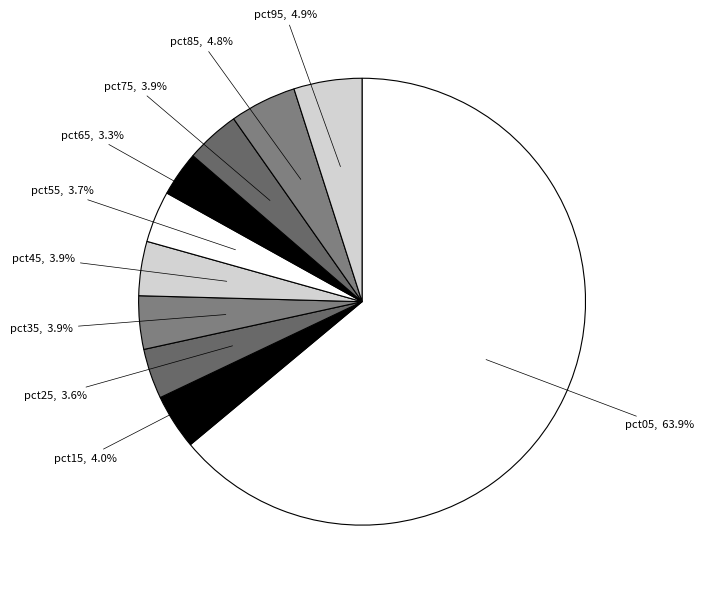

Rank the categories by value from highest to lowest.

pct05, pct95, pct85, pct15, pct45, pct75, pct35, pct55, pct25, pct65